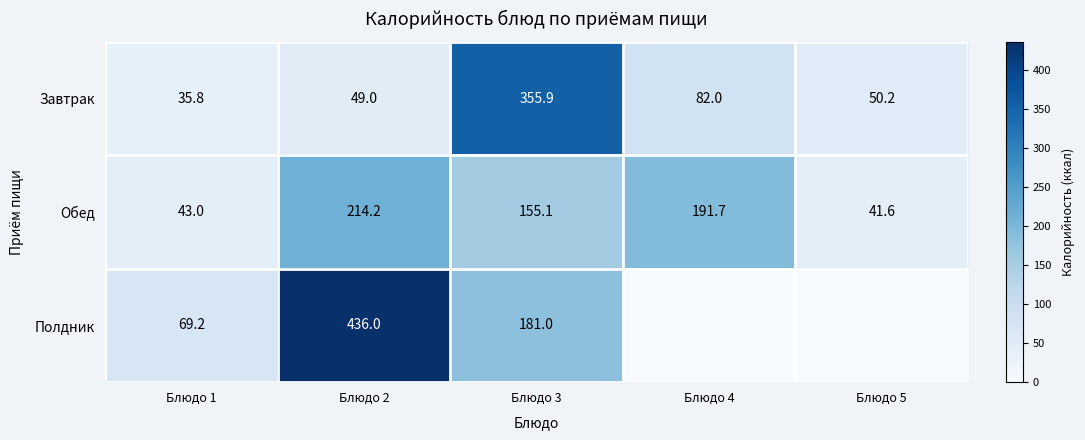

Rank the series at Блюдо 3 from lowest to highest value.

Обед, Полдник, Завтрак